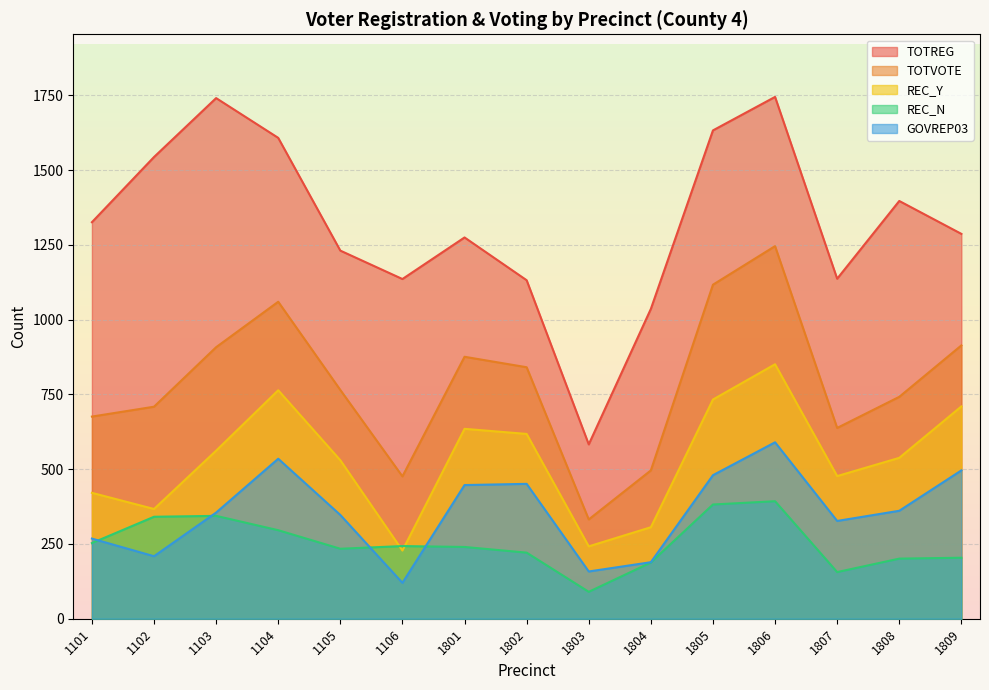

Which category has the highest value across all series?

1806